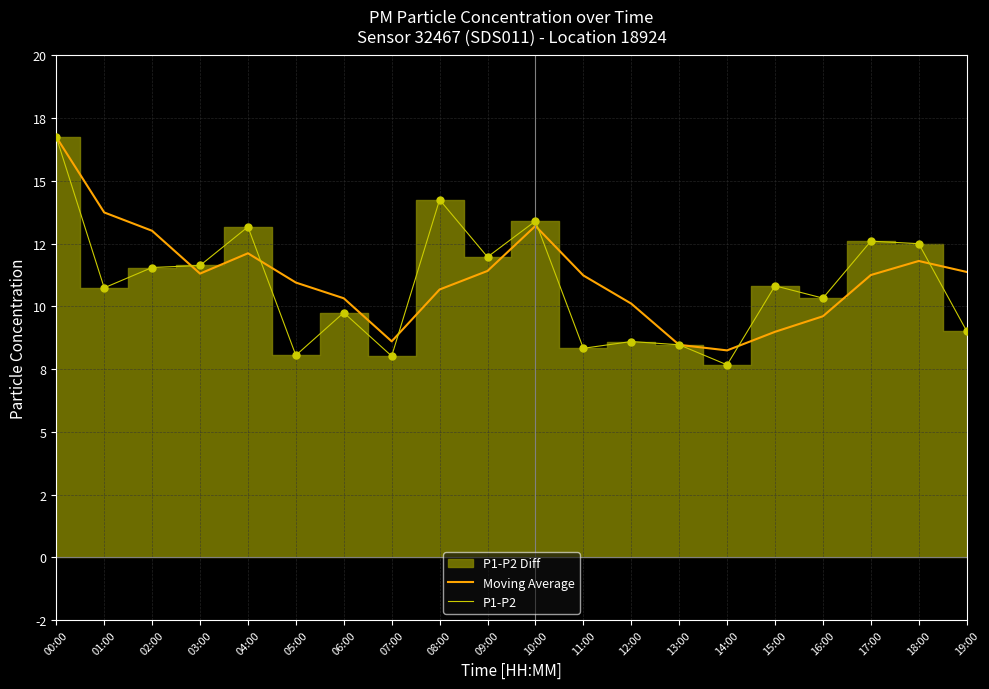

Which series has the largest total across all categories?

Moving Average